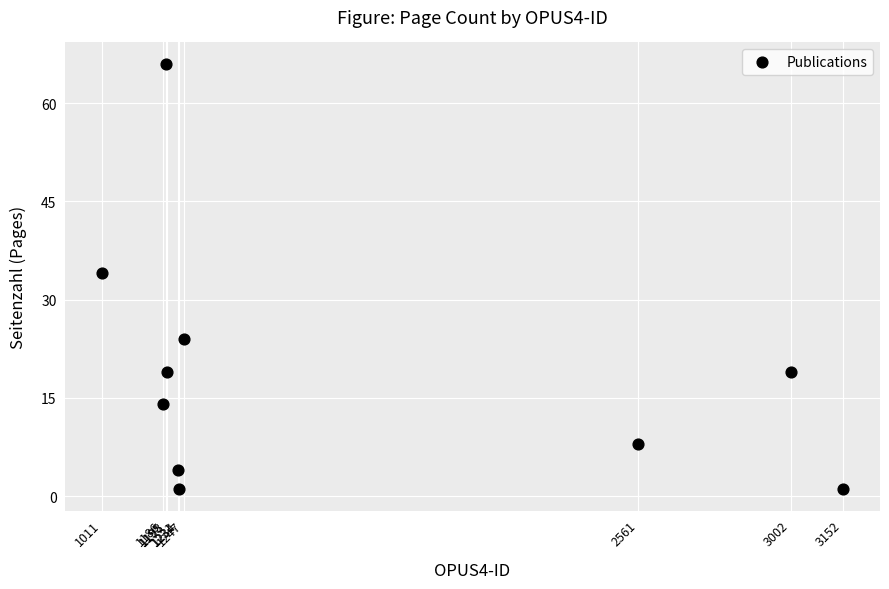

What Y value in the scatter plot is closest to 33?

34